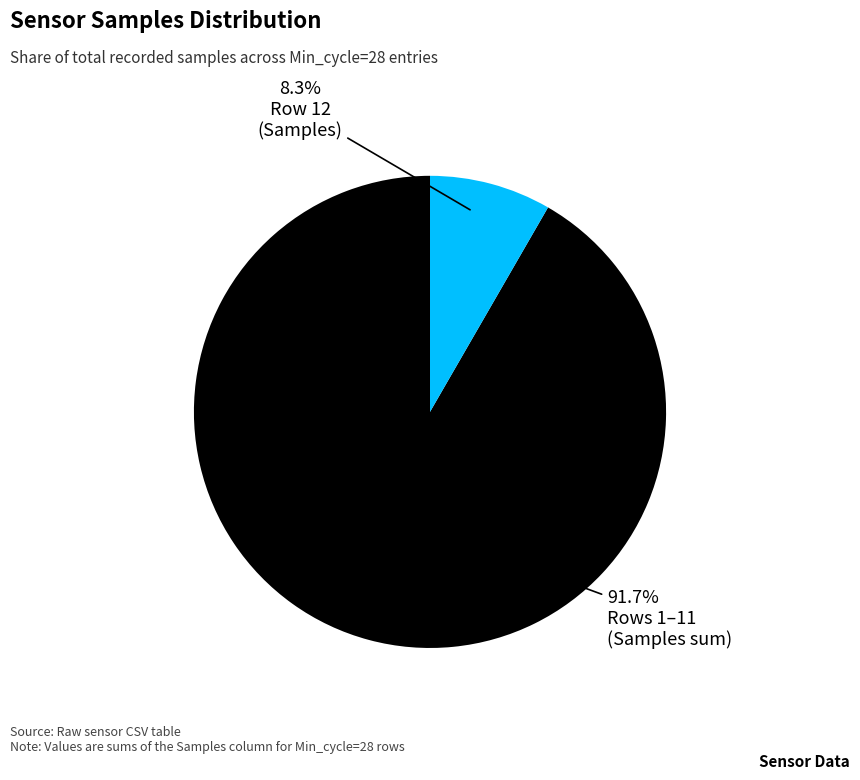

Is there any slice that represents more than half of the pie?

Yes